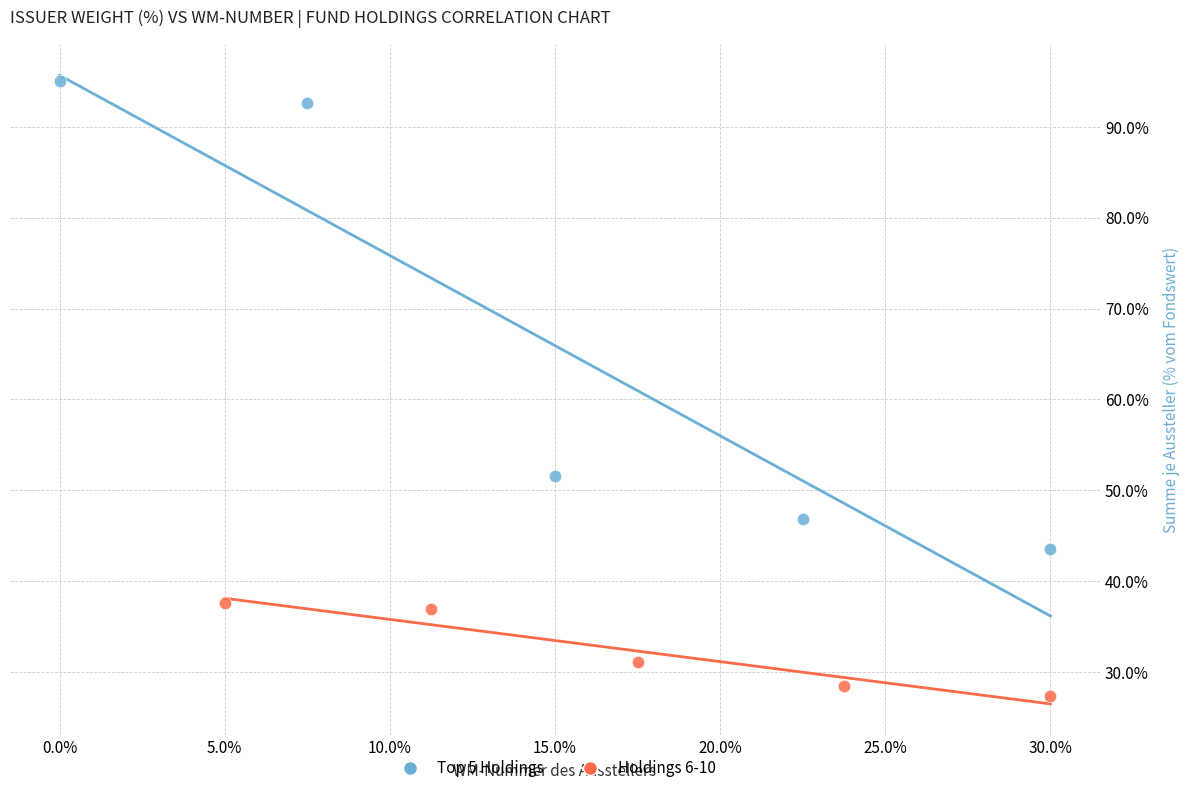

What are all the series names shown in the legend?

Top 5 Holdings, Holdings 6-10